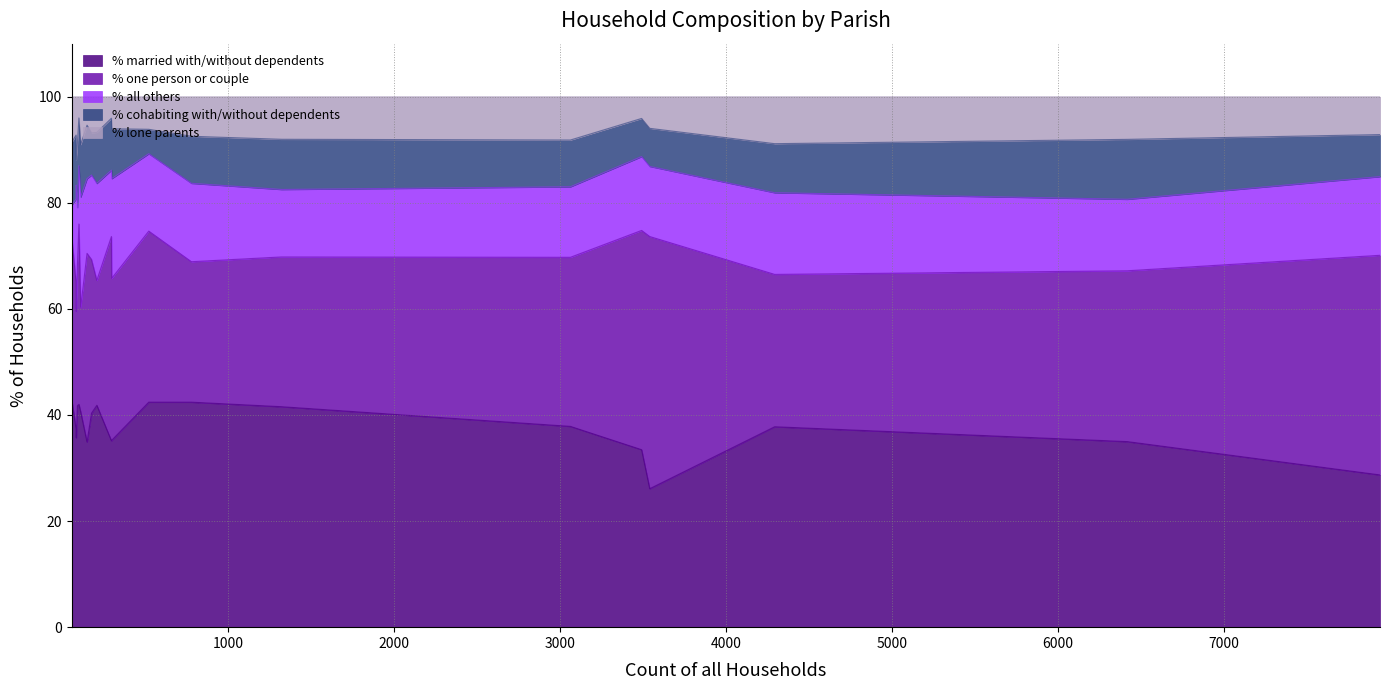

What is the minimum value for % married with/without dependents?

26.1